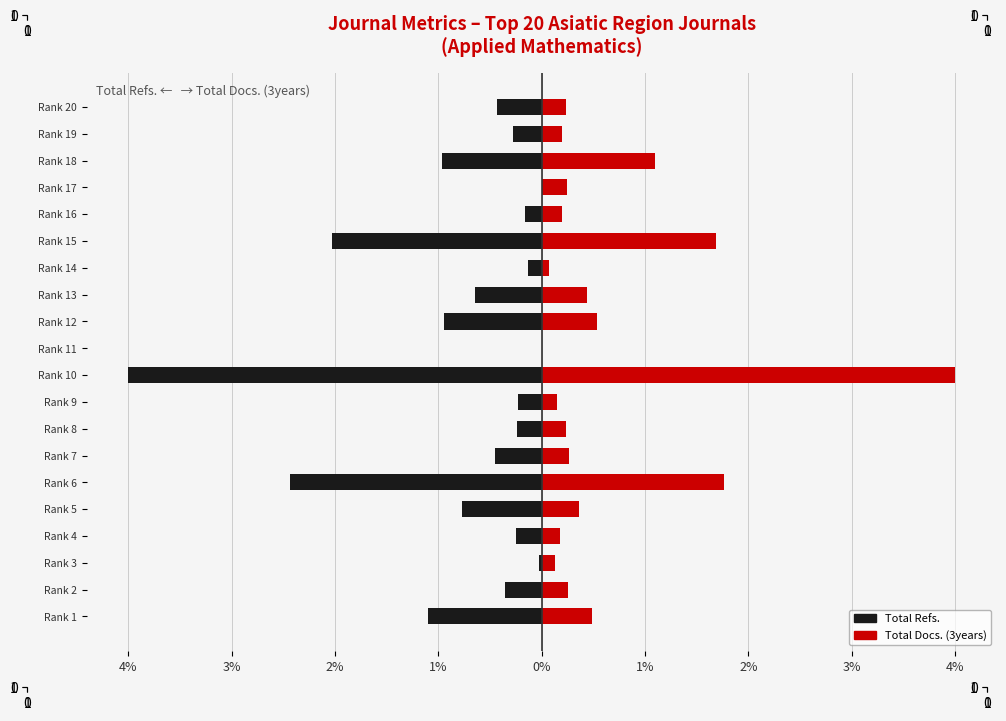

How many data points in Total Docs. (3years) are above 0?

19